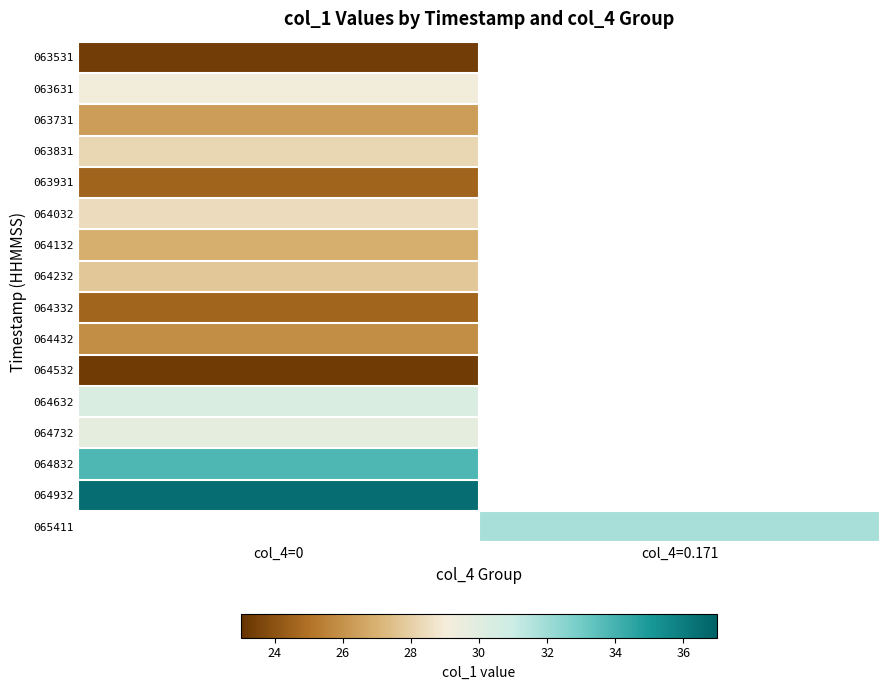

Which category has the highest value in the 063531 series?

col_4=0